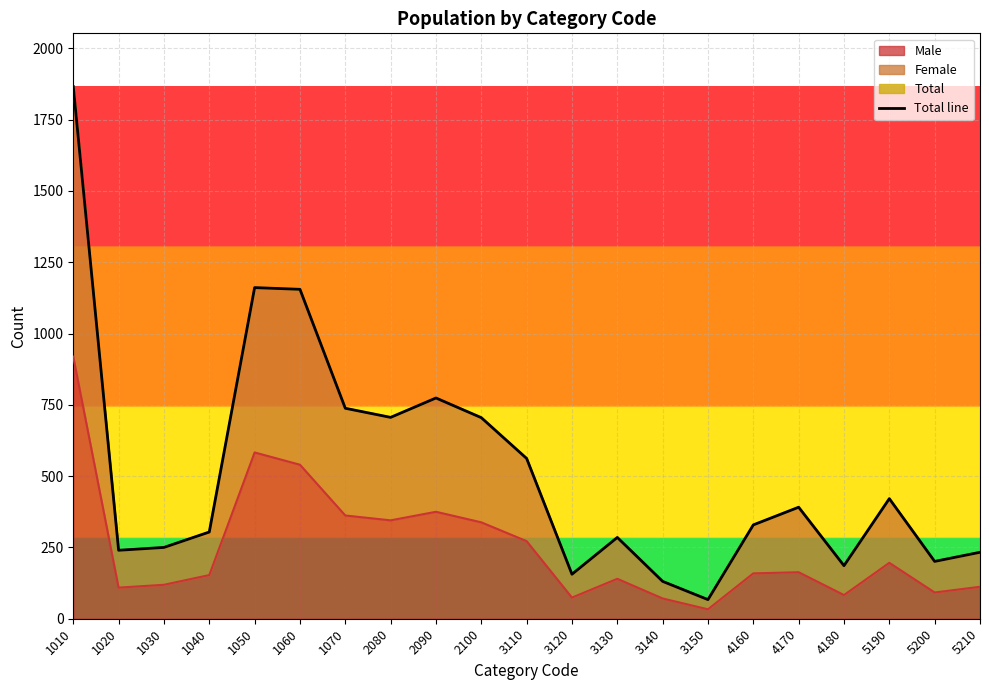

Between 3150 and 4160, which is larger?

4160